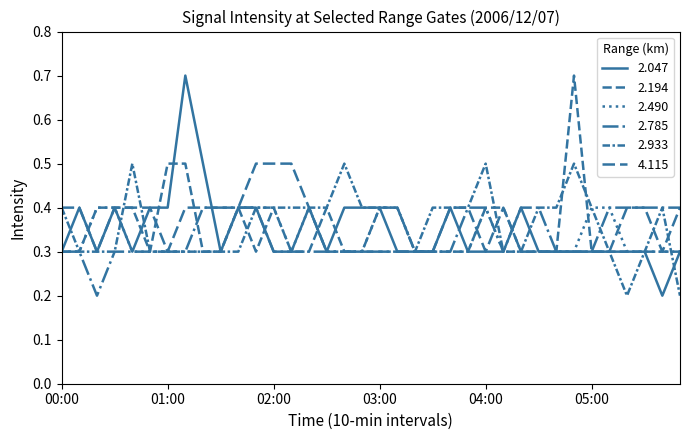

What is the minimum value shown in the chart?

0.2